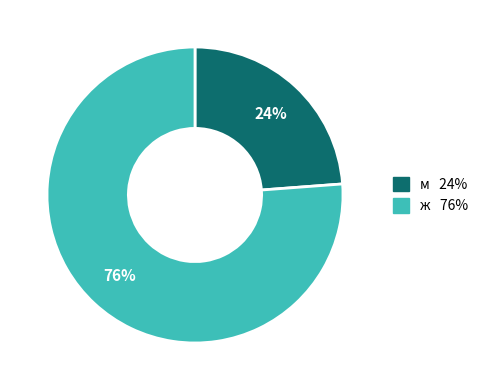

Is there any slice that represents more than half of the pie?

Yes